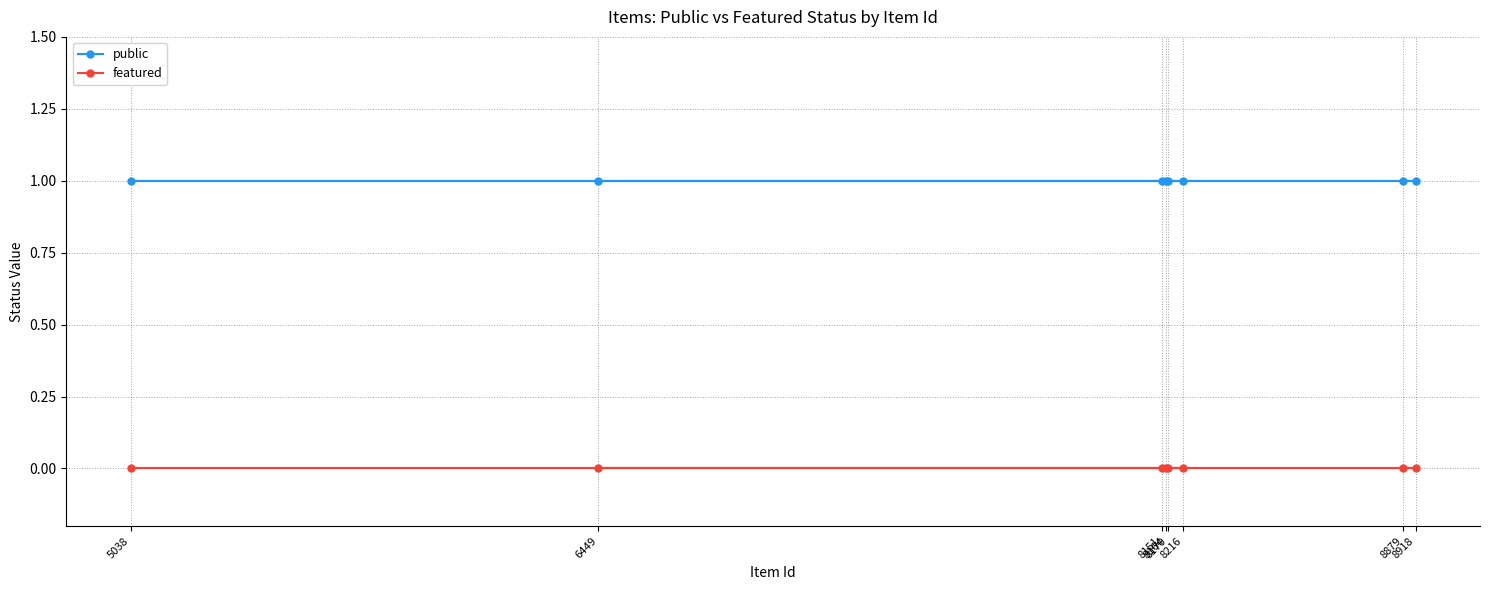

How many data points does each series have?

8